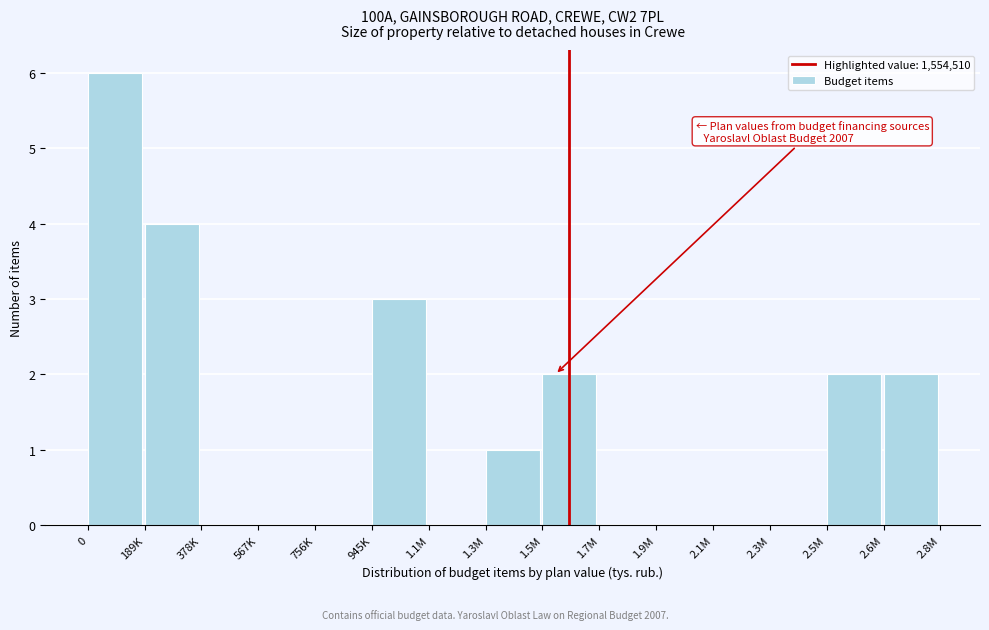

Reading left to right, what are all the values shown in this chart?

0=6	189K=4	378K=0	567K=0	756K=0	945K=3	1.1M=0	1.3M=1	1.5M=2	1.7M=0	1.9M=0	2.1M=0	2.3M=0	2.5M=2	2.6M=2